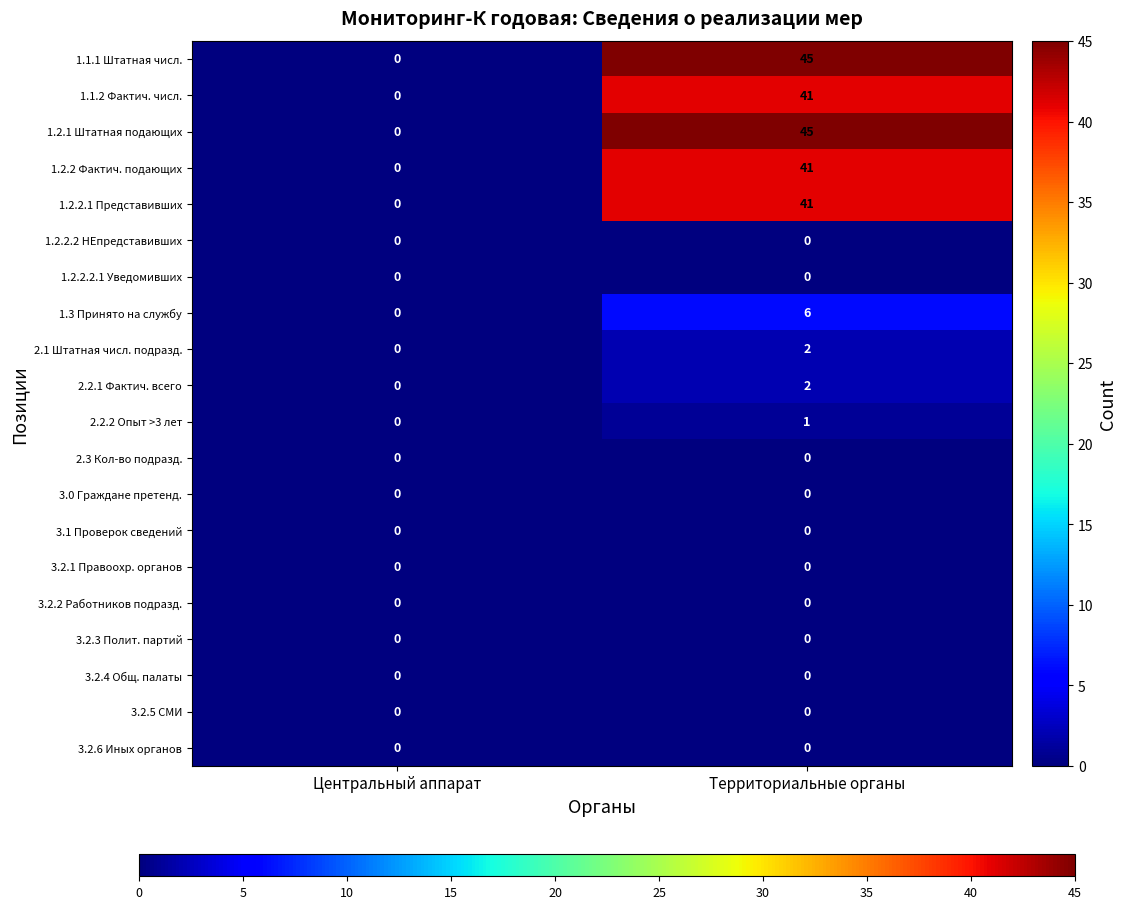

List the labels in order of 1.1.2 Фактич. числ. value, smallest first.

Центральный аппарат, Территориальные органы